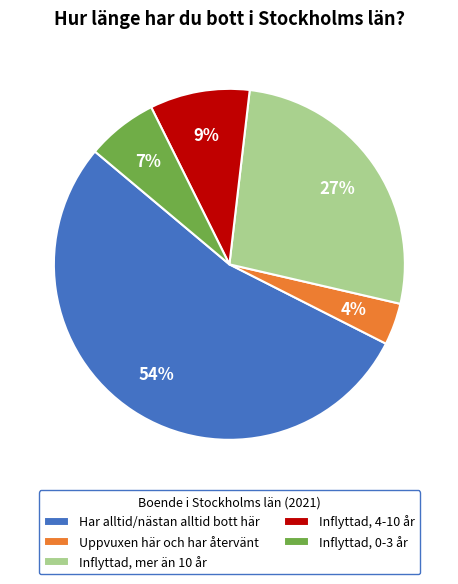

To the nearest percent, what percentage of the pie is Inflyttad, 4-10 år?

9%